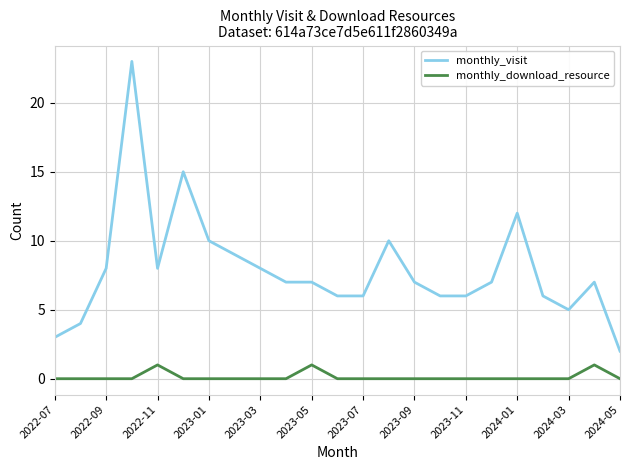

Rank the series by their average value, from lowest to highest.

monthly_download_resource, monthly_visit